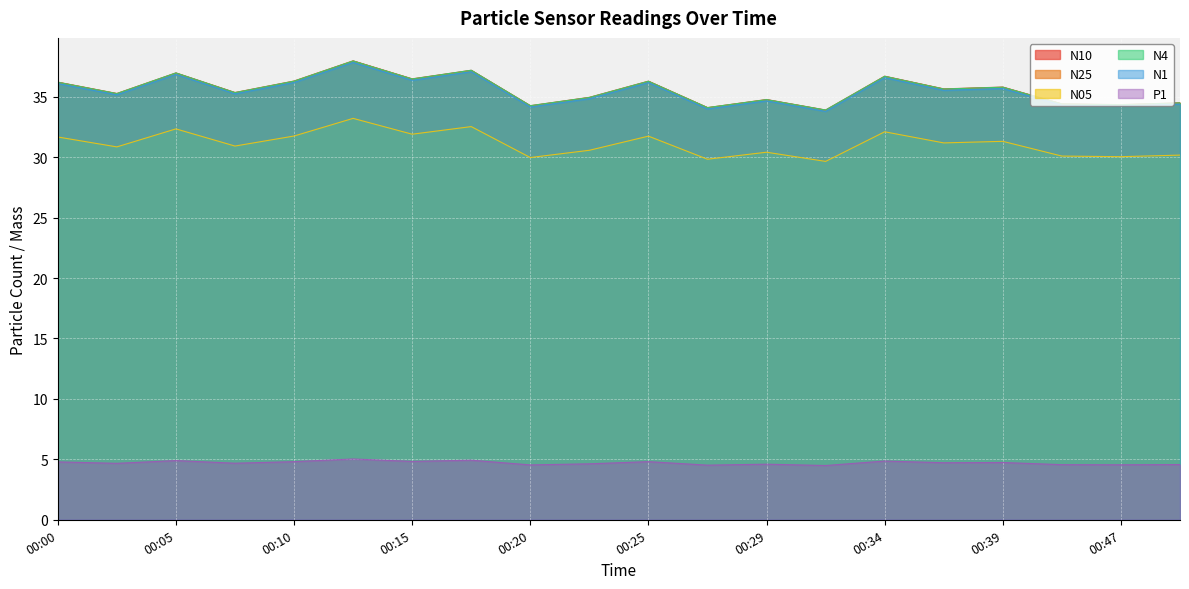

Reading left to right, extract all data points from this chart.

N10: 00:00=36.2	00:03=35.3	00:05=37.0	00:07=35.4	00:10=36.3	00:12=38.0	00:15=36.5	00:17=37.2	00:20=34.3	00:22=35.0	00:25=36.3	00:27=34.1	00:29=34.8	00:32=33.9	00:34=36.7	00:37=35.6	00:39=35.8	00:42=34.4	00:47=34.4	00:49=34.5
N25: 00:00=36.2	00:03=35.2	00:05=37.0	00:07=35.3	00:10=36.3	00:12=38.0	00:15=36.5	00:17=37.2	00:20=34.2	00:22=34.9	00:25=36.3	00:27=34.1	00:29=34.8	00:32=33.9	00:34=36.7	00:37=35.6	00:39=35.8	00:42=34.4	00:47=34.3	00:49=34.5
N05: 00:00=31.7	00:03=30.9	00:05=32.3	00:07=30.9	00:10=31.8	00:12=33.2	00:15=31.9	00:17=32.5	00:20=30.0	00:22=30.6	00:25=31.7	00:27=29.8	00:29=30.4	00:32=29.6	00:34=32.1	00:37=31.2	00:39=31.3	00:42=30.1	00:47=30.0	00:49=30.2
N4: 00:00=36.2	00:03=35.3	00:05=37.0	00:07=35.3	00:10=36.3	00:12=38.0	00:15=36.5	00:17=37.2	00:20=34.3	00:22=34.9	00:25=36.3	00:27=34.1	00:29=34.8	00:32=33.9	00:34=36.7	00:37=35.6	00:39=35.8	00:42=34.4	00:47=34.3	00:49=34.5
N1: 00:00=36.1	00:03=35.2	00:05=36.9	00:07=35.2	00:10=36.2	00:12=37.8	00:15=36.4	00:17=37.1	00:20=34.1	00:22=34.8	00:25=36.2	00:27=34.0	00:29=34.7	00:32=33.8	00:34=36.6	00:37=35.5	00:39=35.7	00:42=34.3	00:47=34.2	00:49=34.4
P1: 00:00=4.8	00:03=4.7	00:05=4.9	00:07=4.7	00:10=4.8	00:12=5.0	00:15=4.8	00:17=4.9	00:20=4.5	00:22=4.6	00:25=4.8	00:27=4.5	00:29=4.6	00:32=4.5	00:34=4.9	00:37=4.7	00:39=4.7	00:42=4.6	00:47=4.5	00:49=4.6